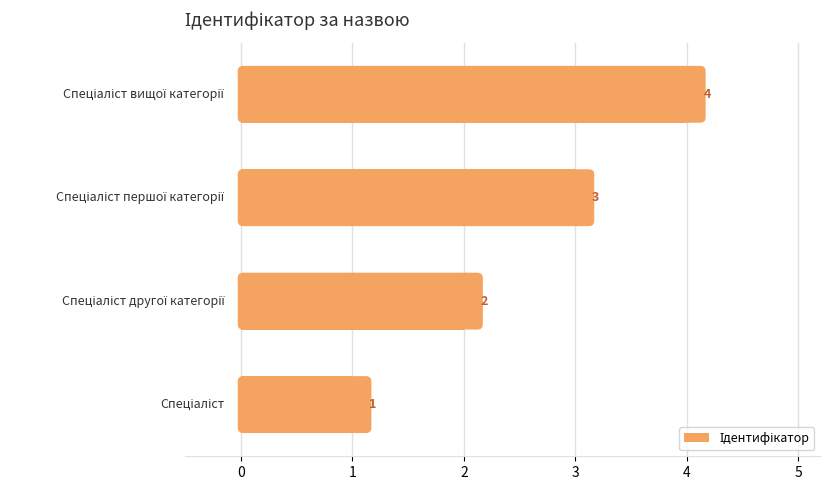

How many values are below 3?

2